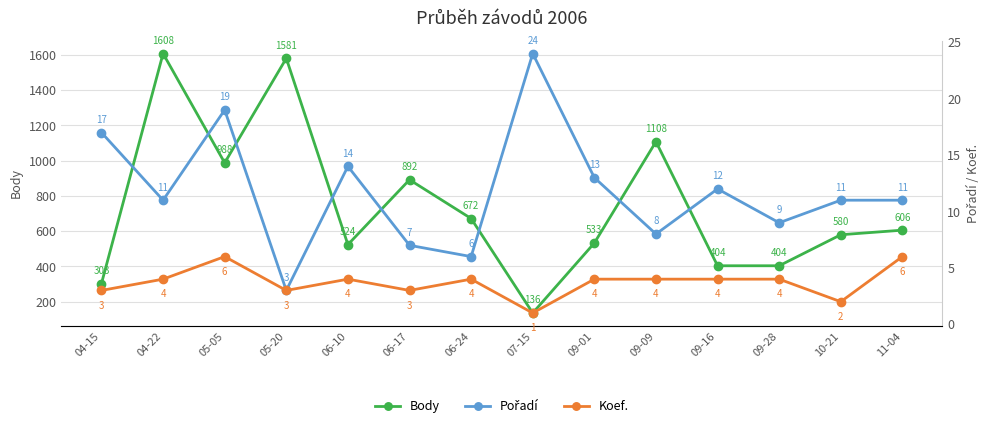

Which series has the widest spread of values?

Body